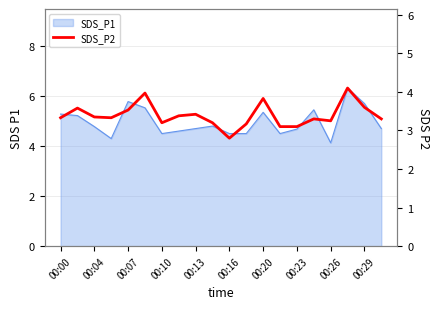

At which label does the data first exceed 3?

00:00